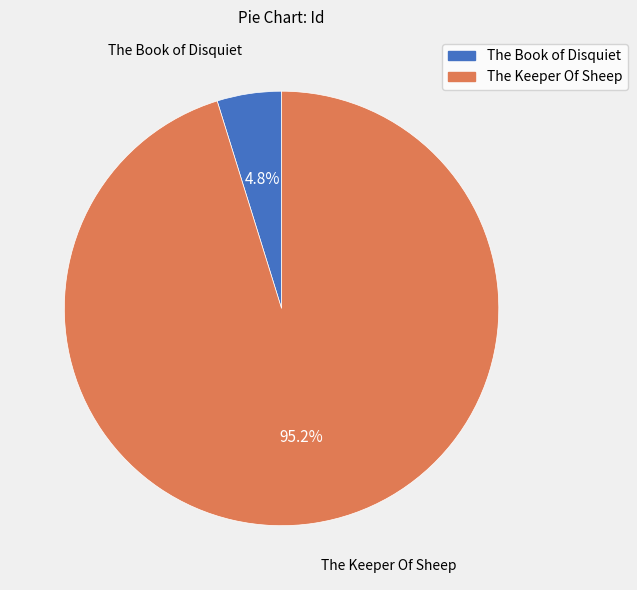

To the nearest percent, what is the difference between the The Keeper Of Sheep and The Book of Disquiet slice percentages?

90%